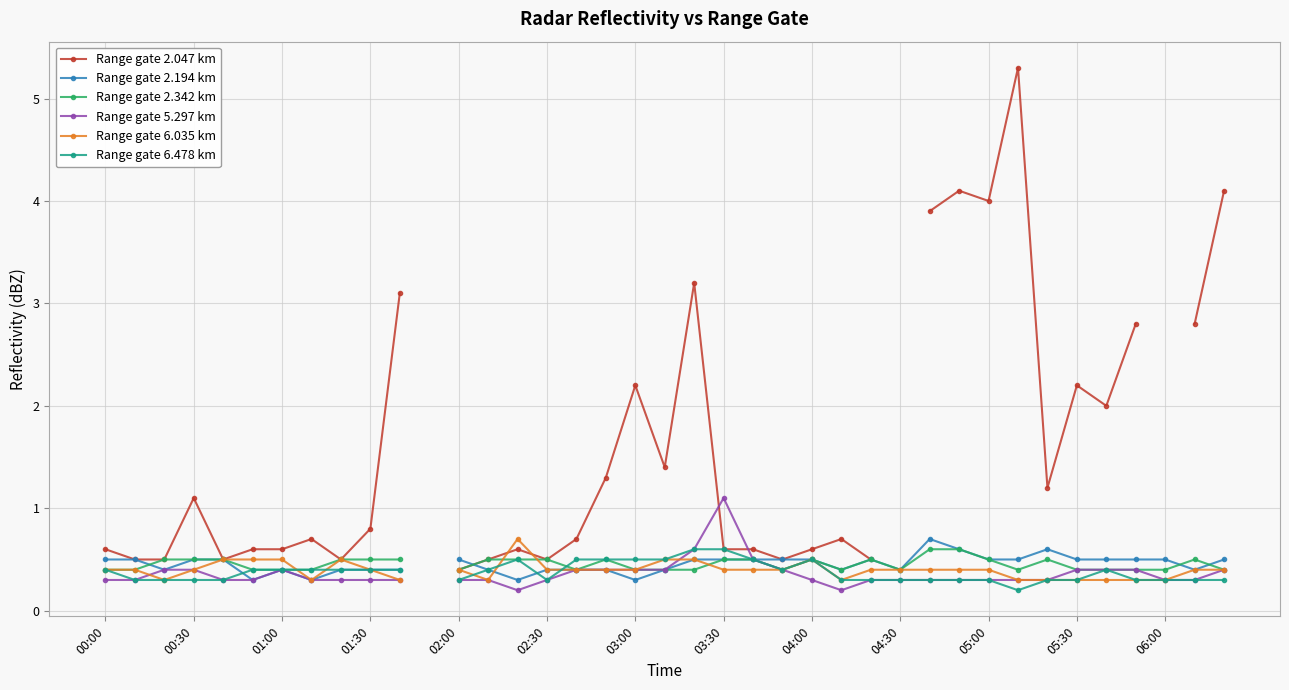

What is the maximum value shown in the chart?

5.3